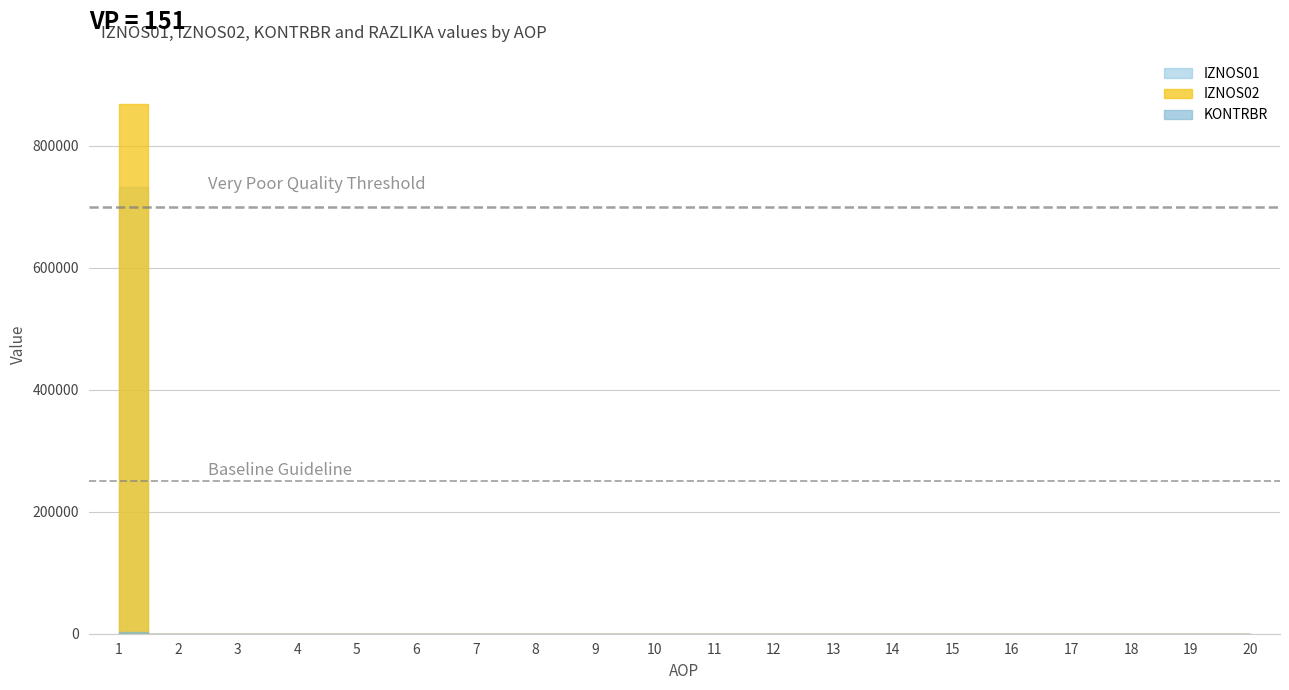

True or false: IZNOS02 and KONTRBR intersect in this chart.

False